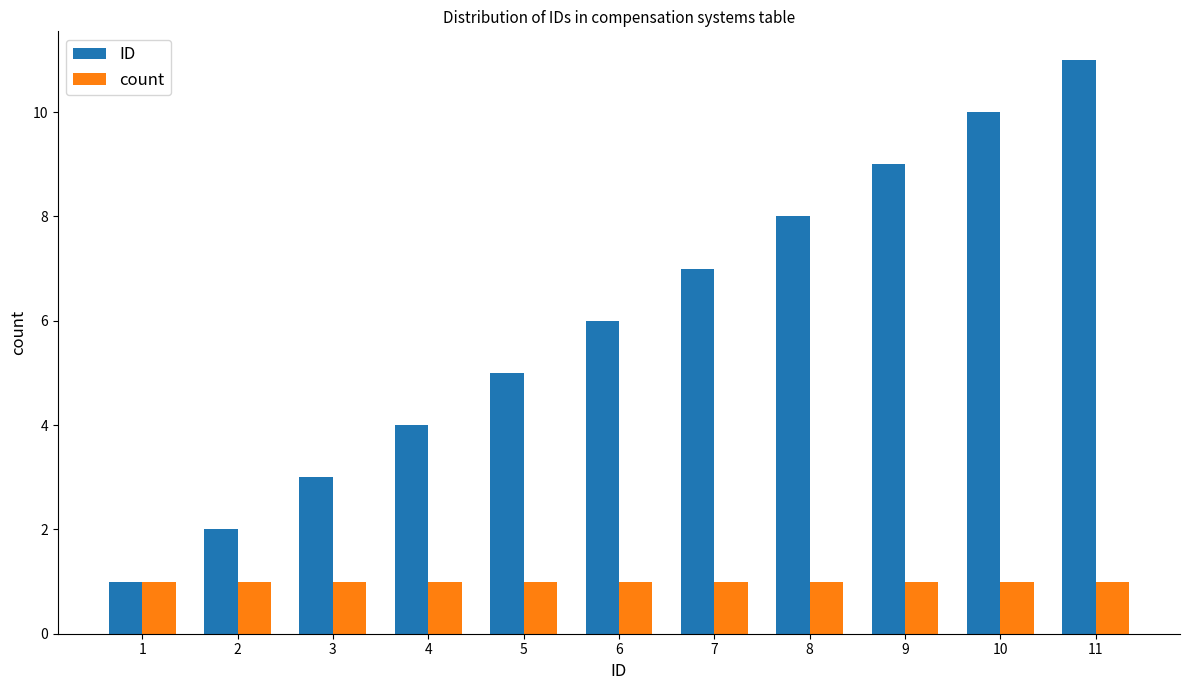

Between 1 and 8, which series saw the biggest shift?

ID